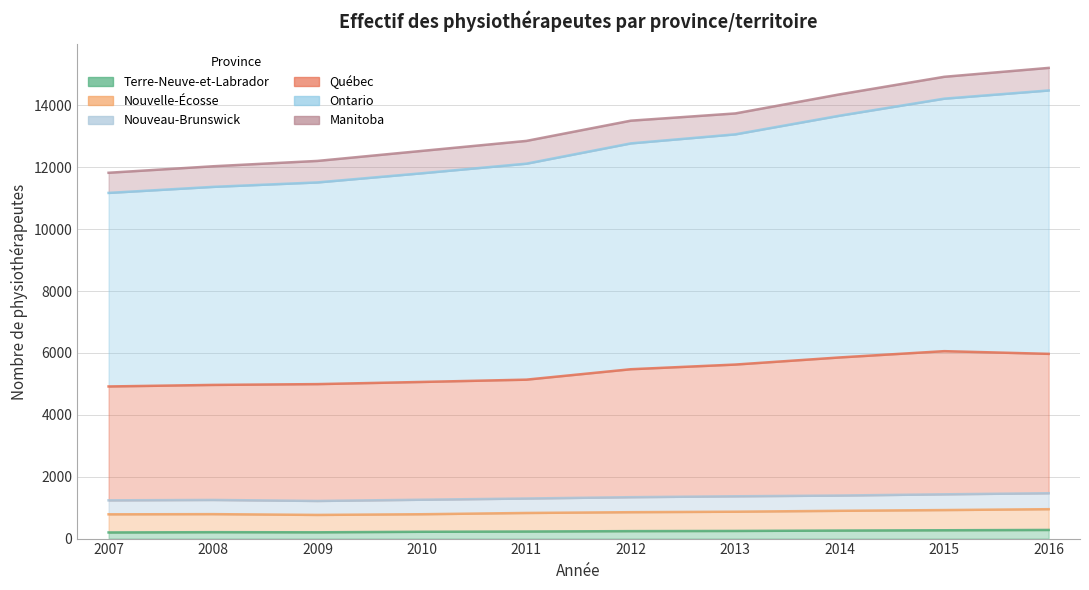

What is the difference between the Terre-Neuve-et-Labrador values at 2014 and 2009?

56